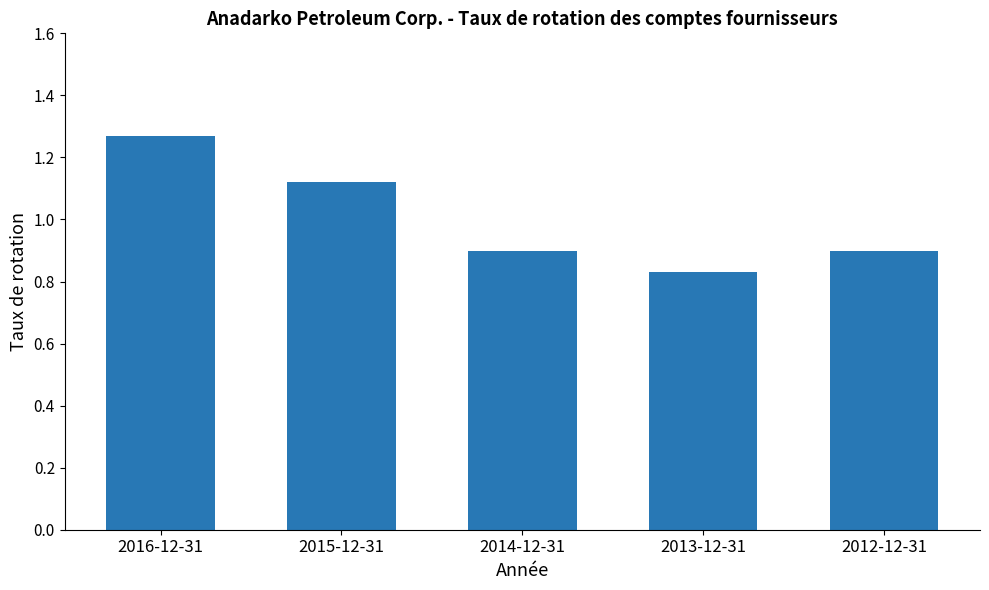

Is it true that the value at 2016-12-31 is 0.3?

False